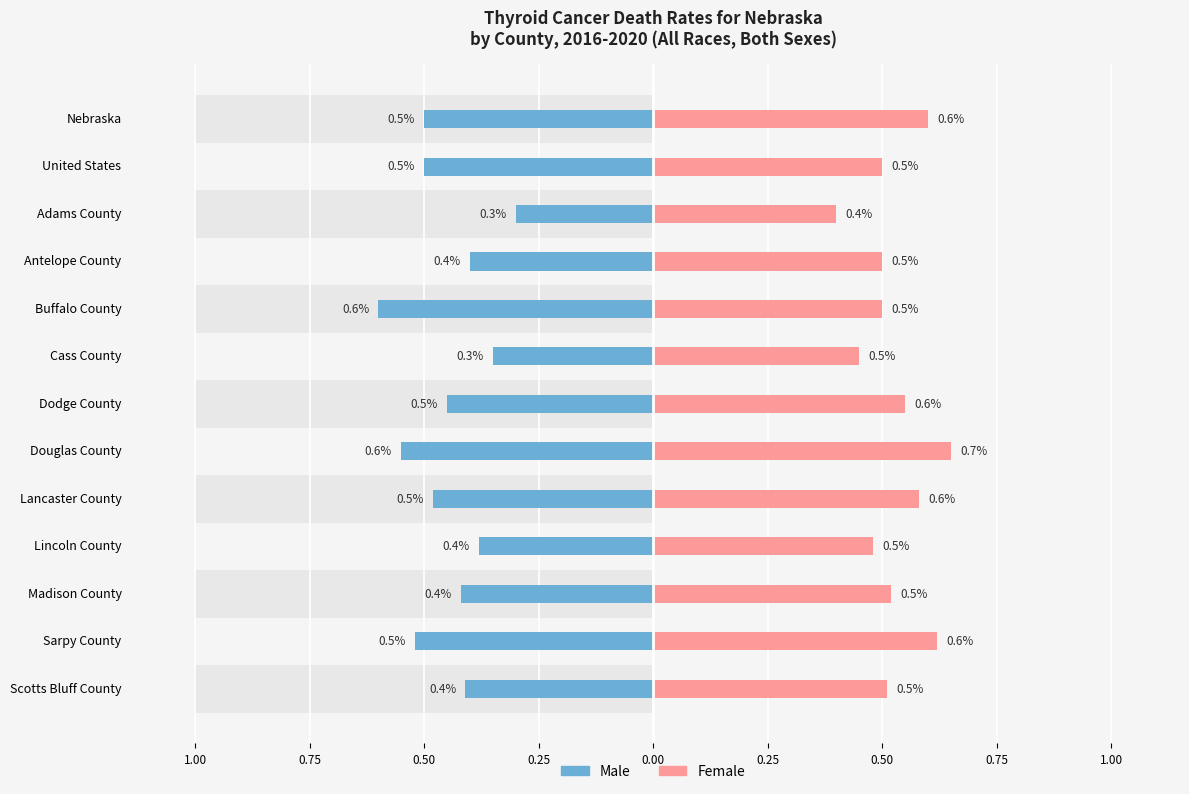

Which series has the largest total across all categories?

Female